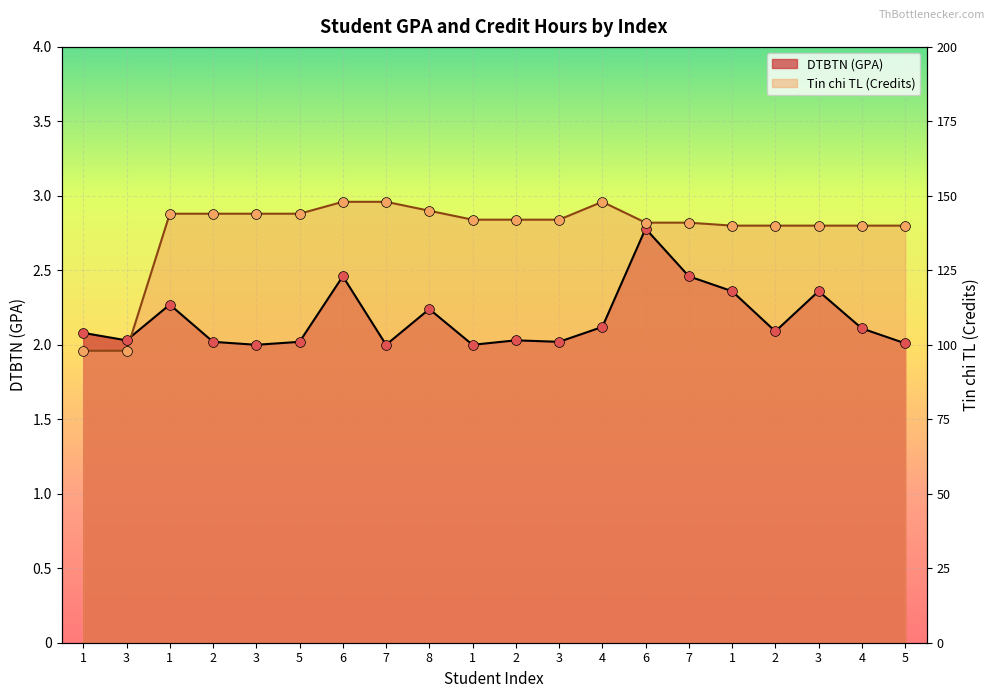

Which series contains the highest Y value?

Tin chi TL